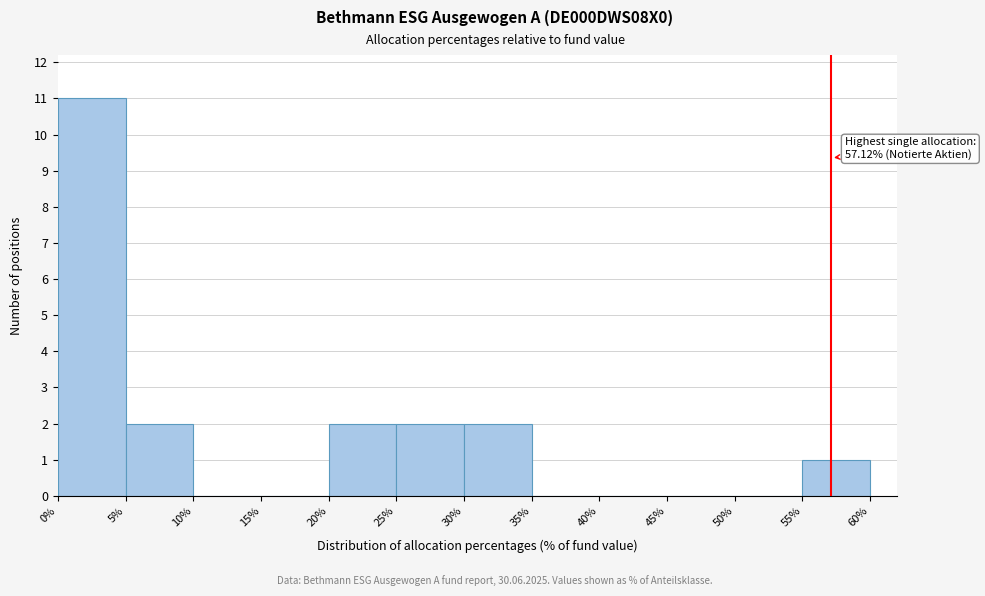

Over which range of the x-axis is the bar tallest?

0% to 5%